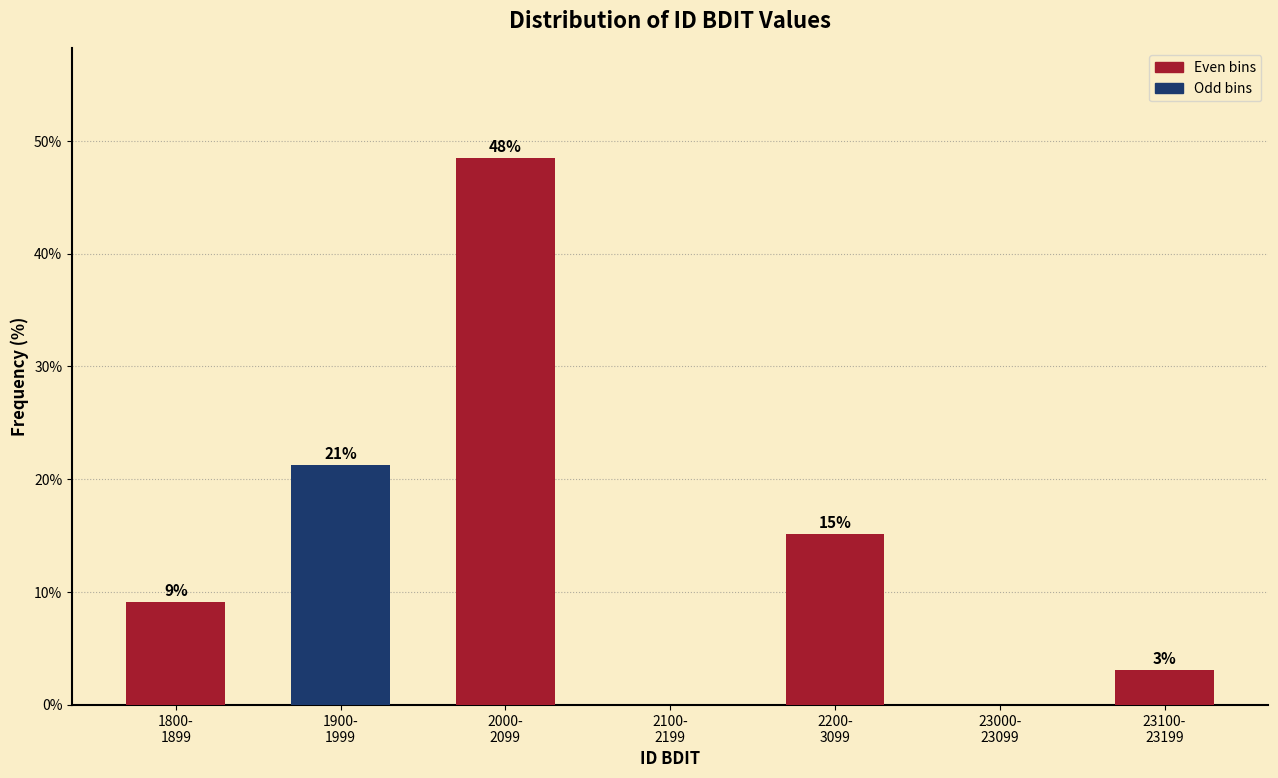

Are the bars horizontal?

No